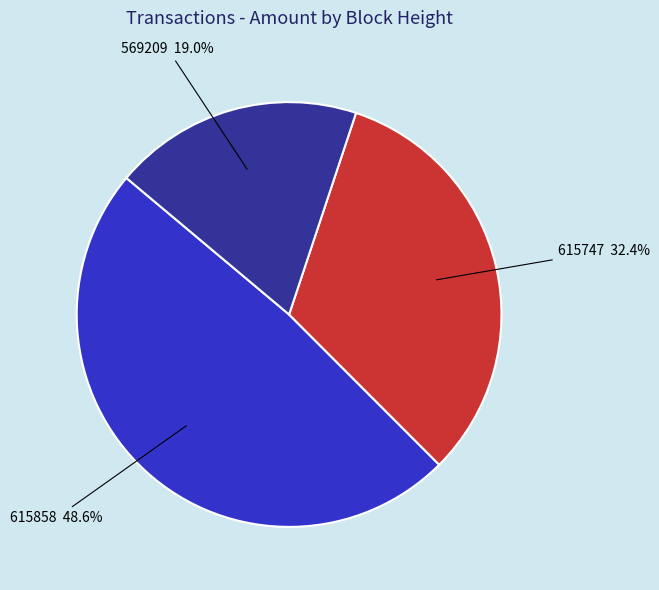

Is it true that 569209 is 11% of the pie?

False